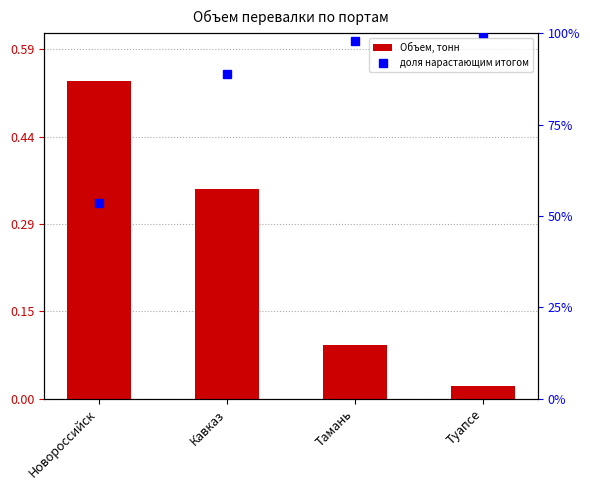

What is the label of the 4th bar from the left?

Туапсе